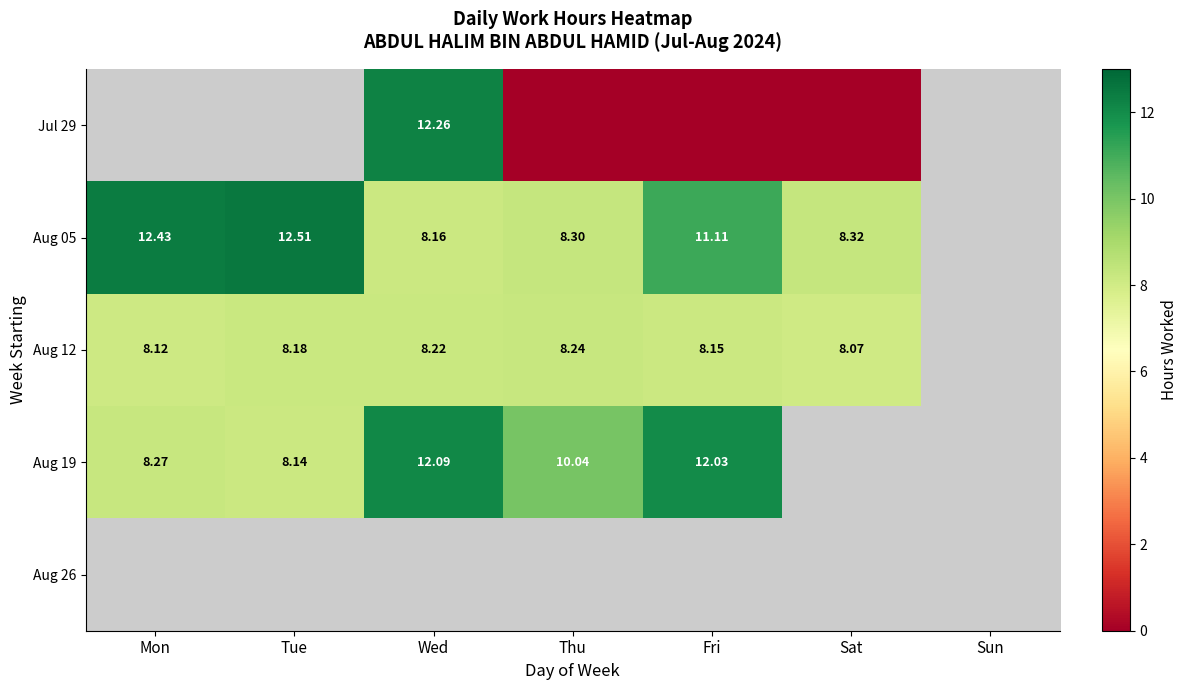

Is the value of Aug 12 at Mon greater than the value of Aug 05 at Thu?

No